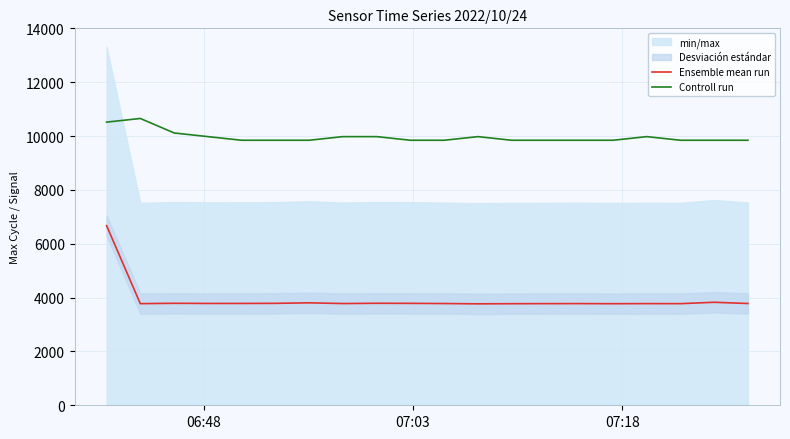

True or false: Controll run and Ensemble mean run intersect in this chart.

False